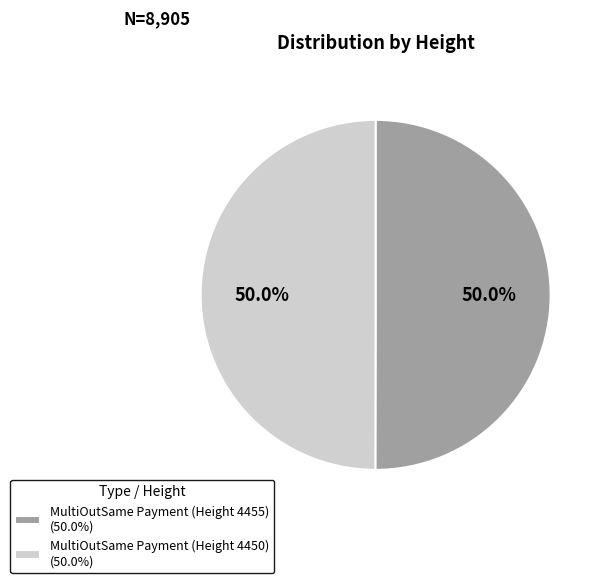

Combined, what portion of the pie is MultiOutSame Payment (Height 4455) (50.0%) and MultiOutSame Payment (Height 4450) (50.0%)?

100.0%